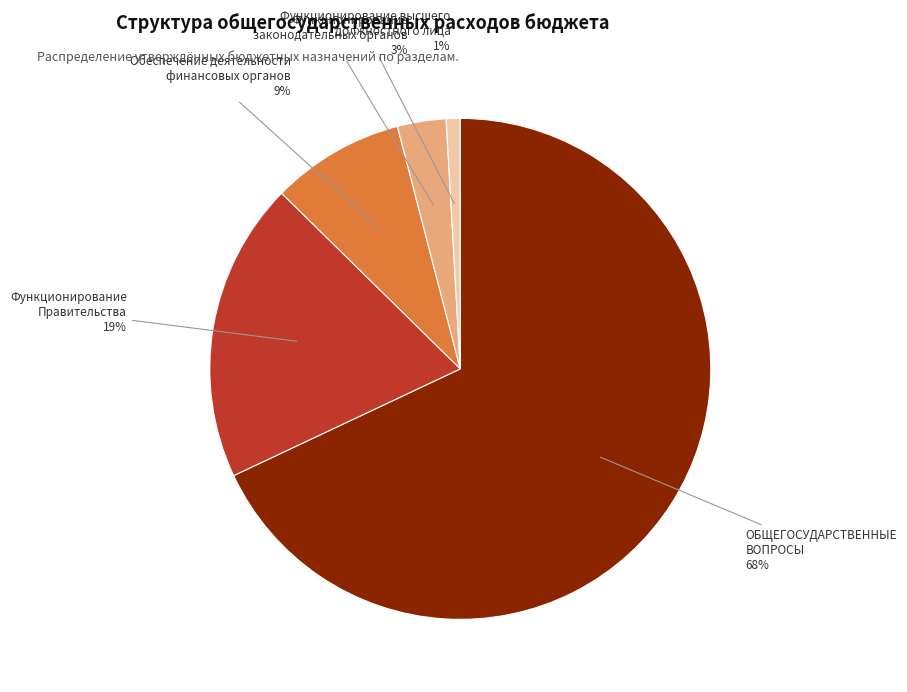

Between Функционирование высшего должностного лица and ОБЩЕГОСУДАРСТВЕННЫЕ ВОПРОСЫ, which is larger?

ОБЩЕГОСУДАРСТВЕННЫЕ ВОПРОСЫ